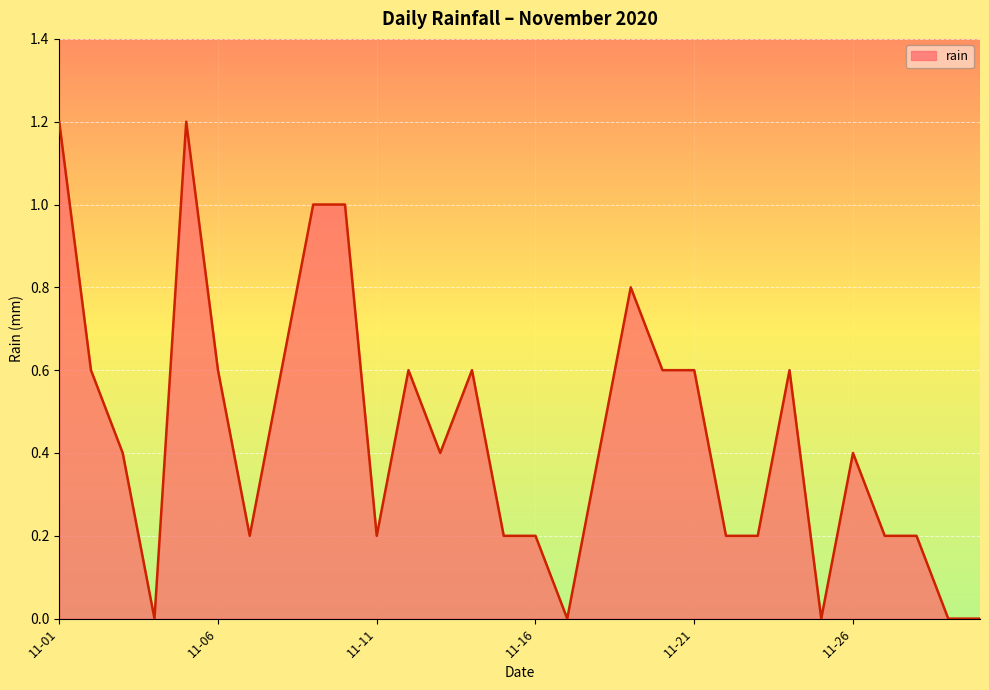

Does the chart display data point markers on the line(s)?

No